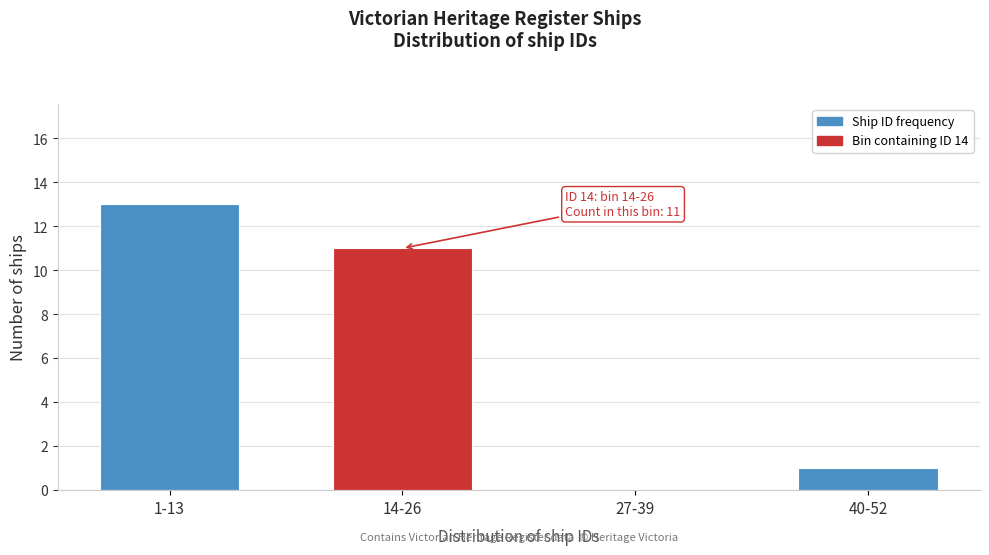

Reading left to right, what are all the values shown in this chart?

1-13=13	14-26=11	27-39=0	40-52=1